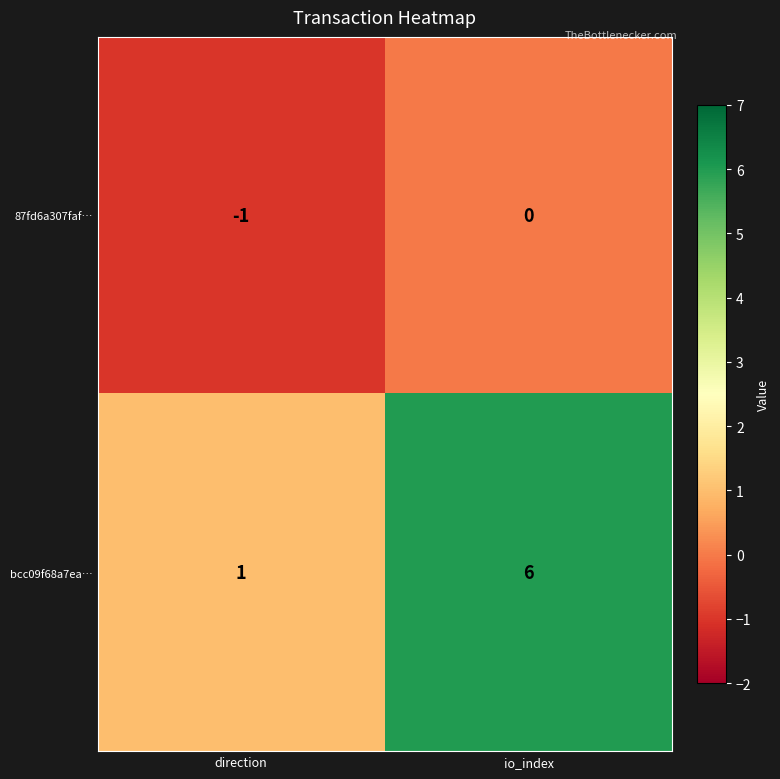

Is it true that bcc09f68a7ea… equals 6 at io_index?

True